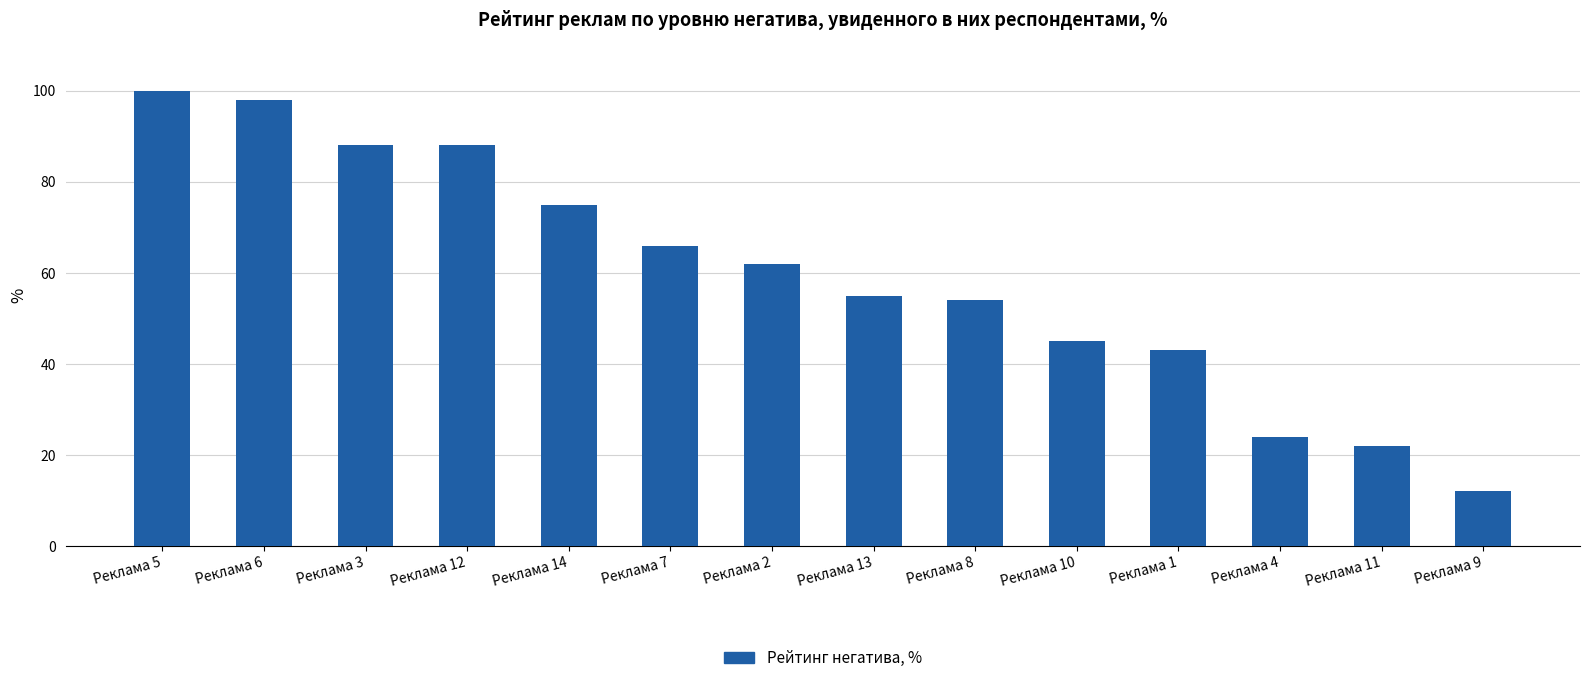

Where is the data nearest to the value 56?

Реклама 13